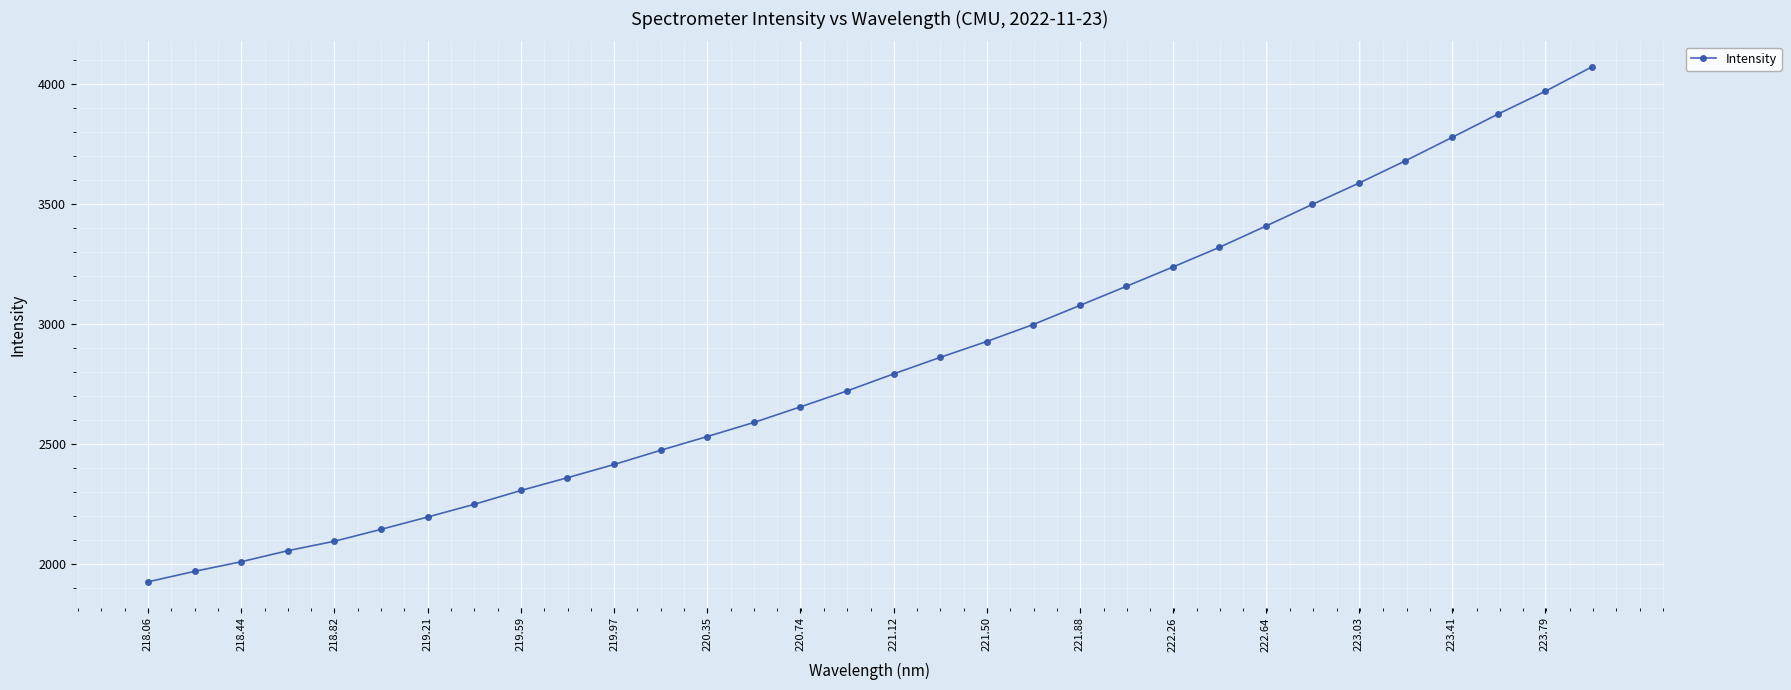

What is the value of the 31st point from the left?

3969.5